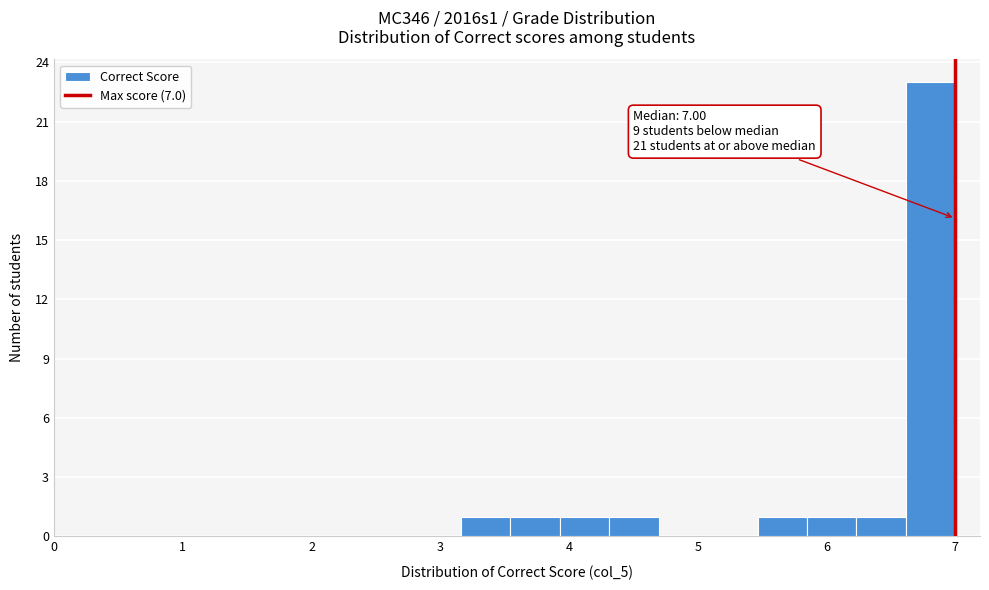

Read against the x-axis, roughly where is the centre of the tallest bar?

6.8